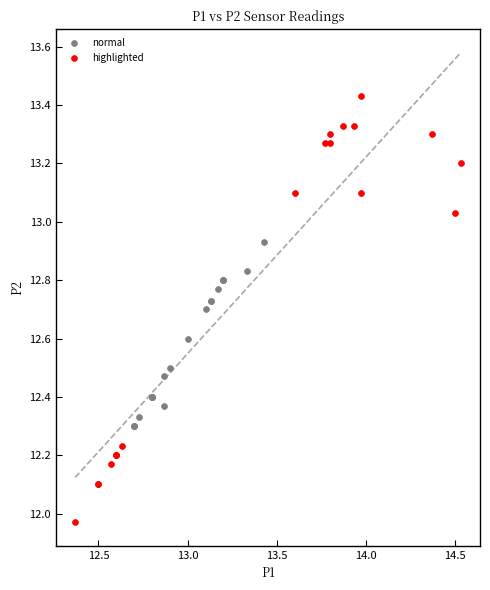

Which series contains the lowest Y value?

highlighted